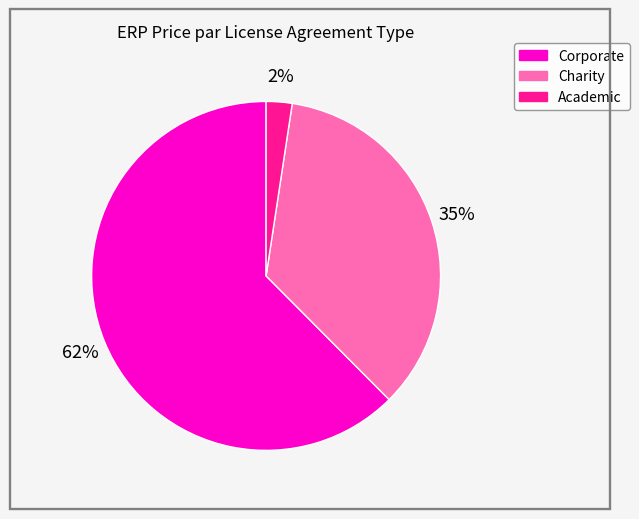

Is there a majority slice in this chart?

Yes